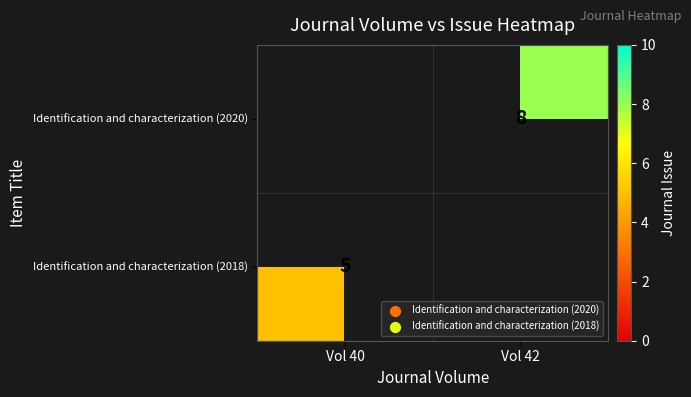

True or false: Identification and characterization (2018) has a value of 5 at Vol 40.

True